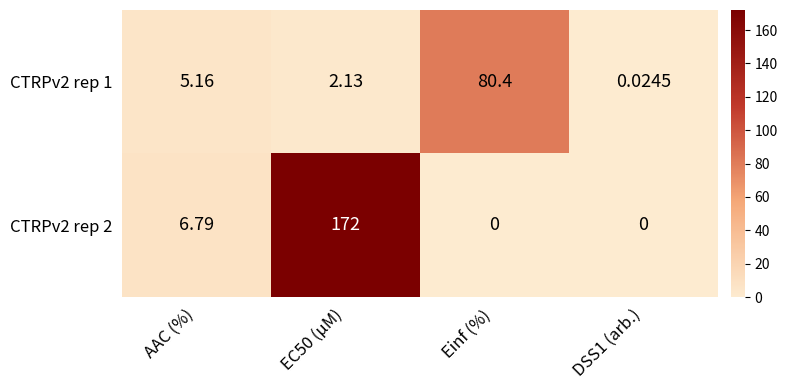

Is the value of CTRPv2 rep 1 at Einf (%) greater than the value of CTRPv2 rep 2 at EC50 (µM)?

No